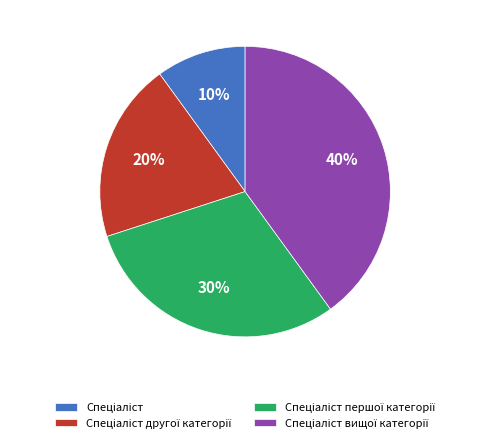

Does any single category account for the majority?

No